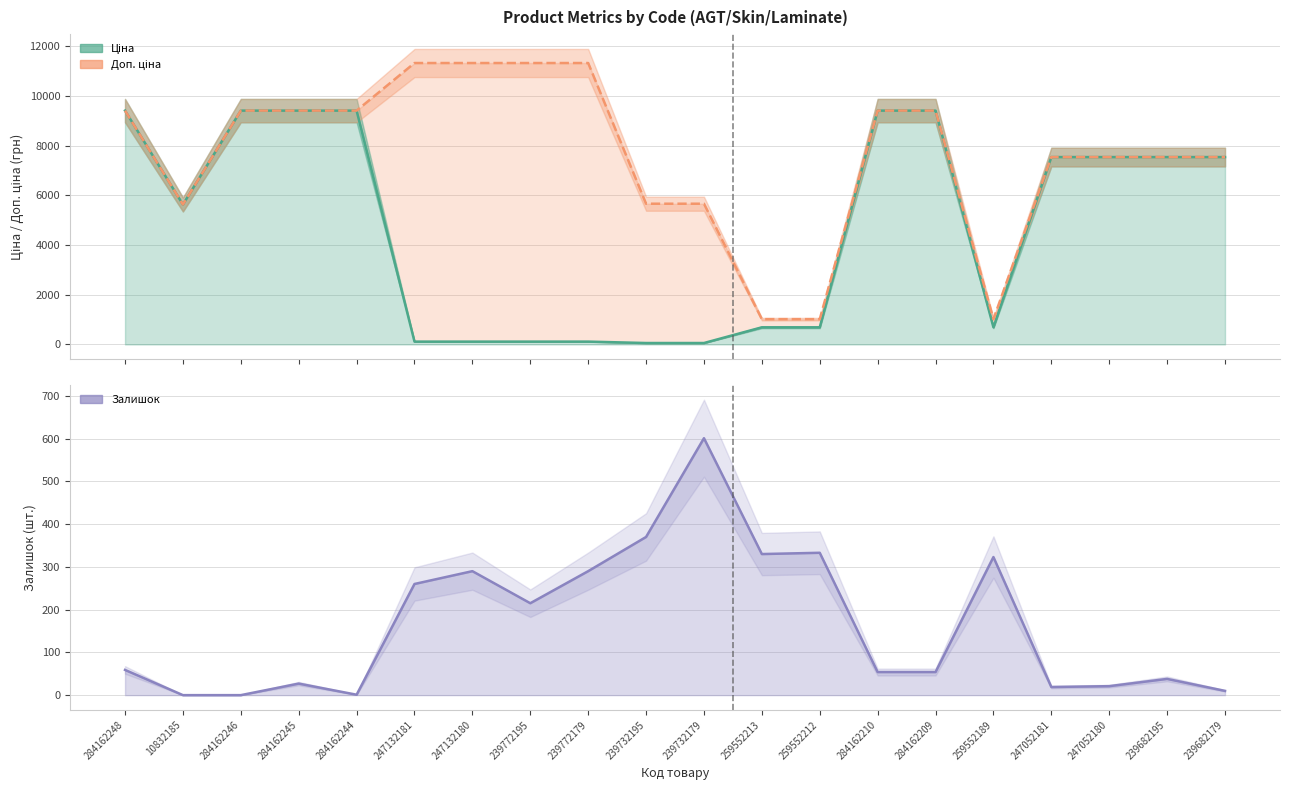

What is the lowest value of the Ціна series?

56.7